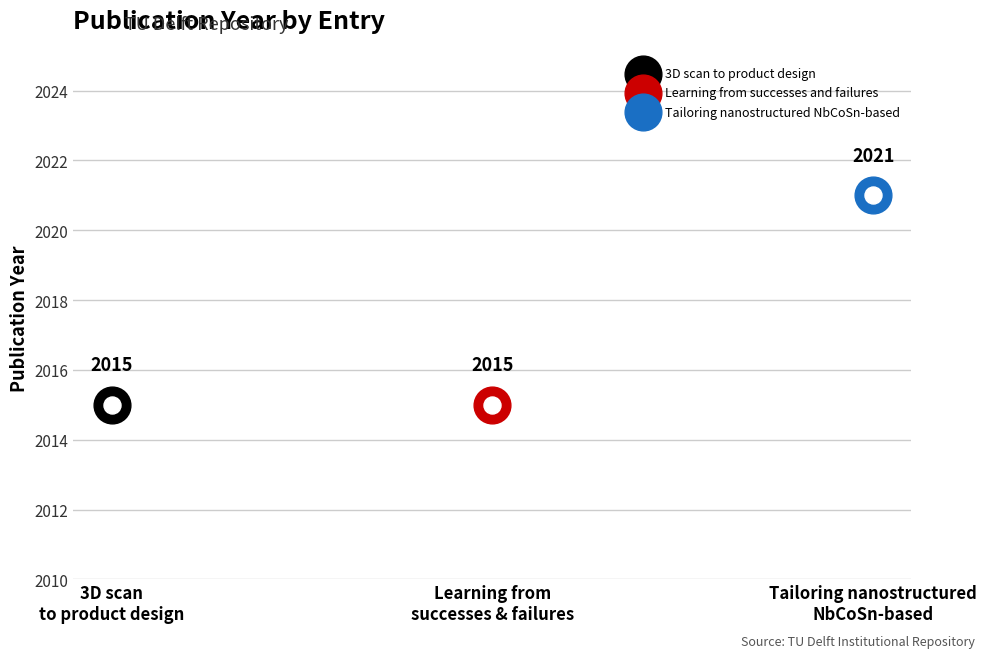

What is the ratio of the value at Learning from successes and failures to the value at 3D scan to product design?

1.0